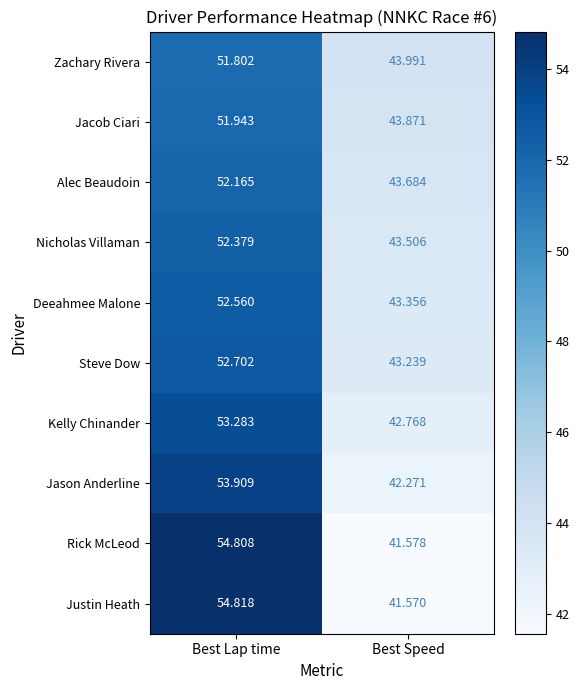

Which category has the lowest value across all series?

Best Speed